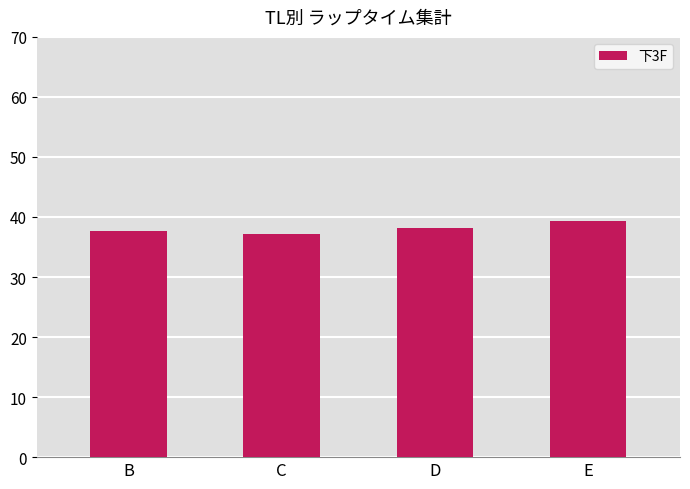

What is the value of the 4th bar from the left?

39.4